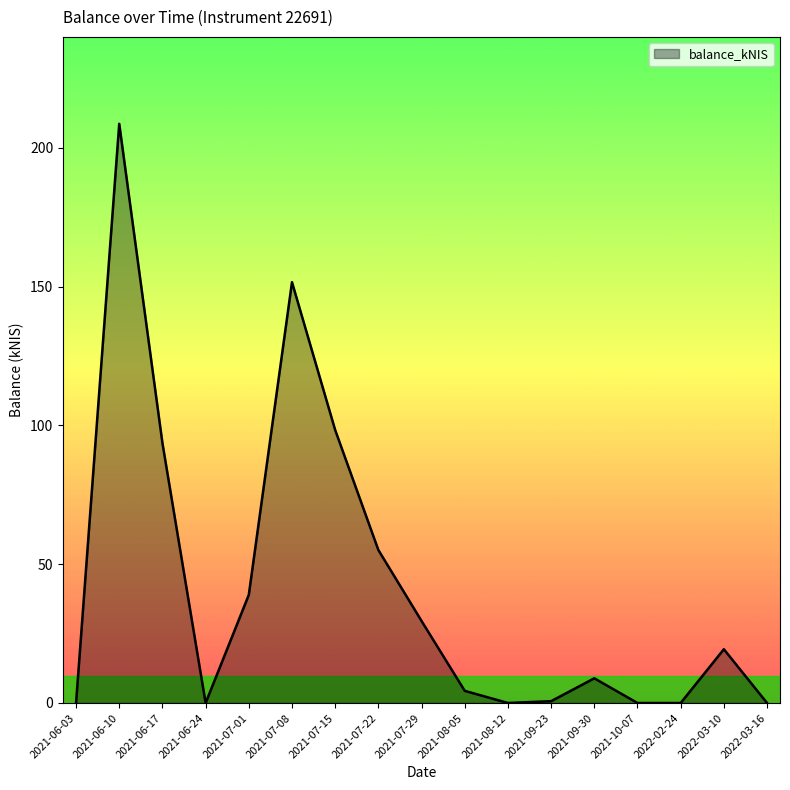

Between 2021-10-07 and 2021-07-15, which is larger?

2021-07-15